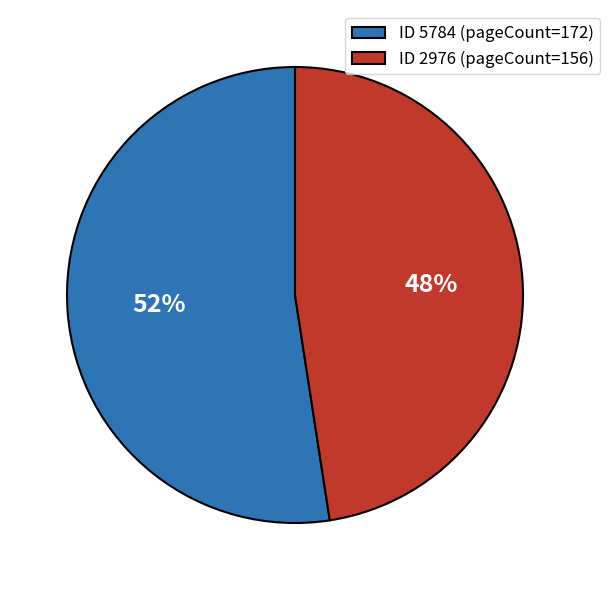

Is the sum of ID 2976 (pageCount=156) and ID 5784 (pageCount=172) greater than half?

Yes